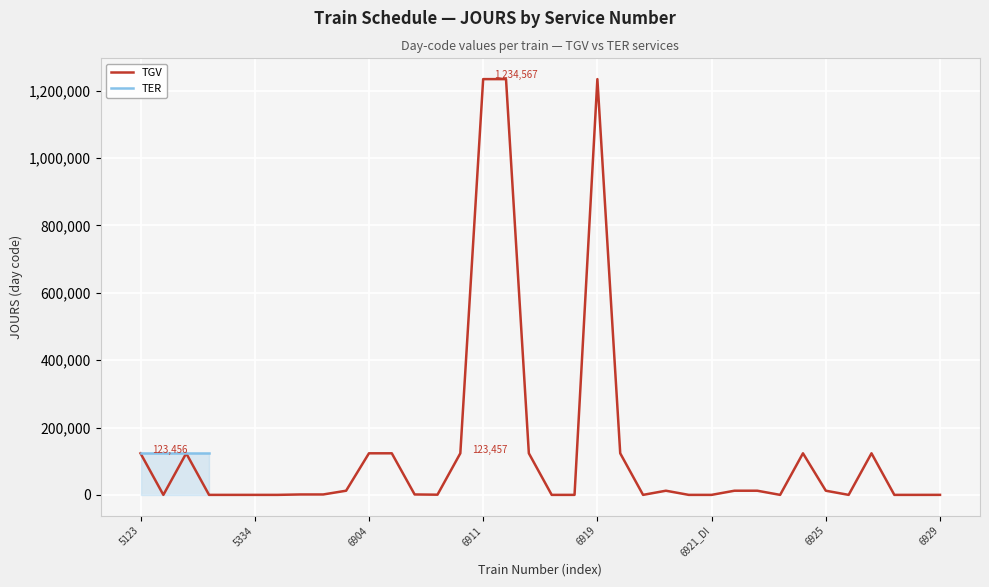

True or false: the data shows 12345 at 27.

True